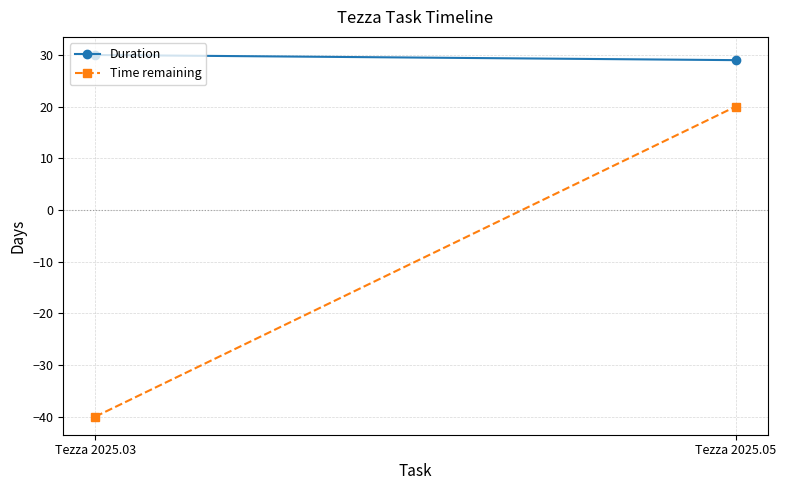

Count the number of categories in the chart.

2